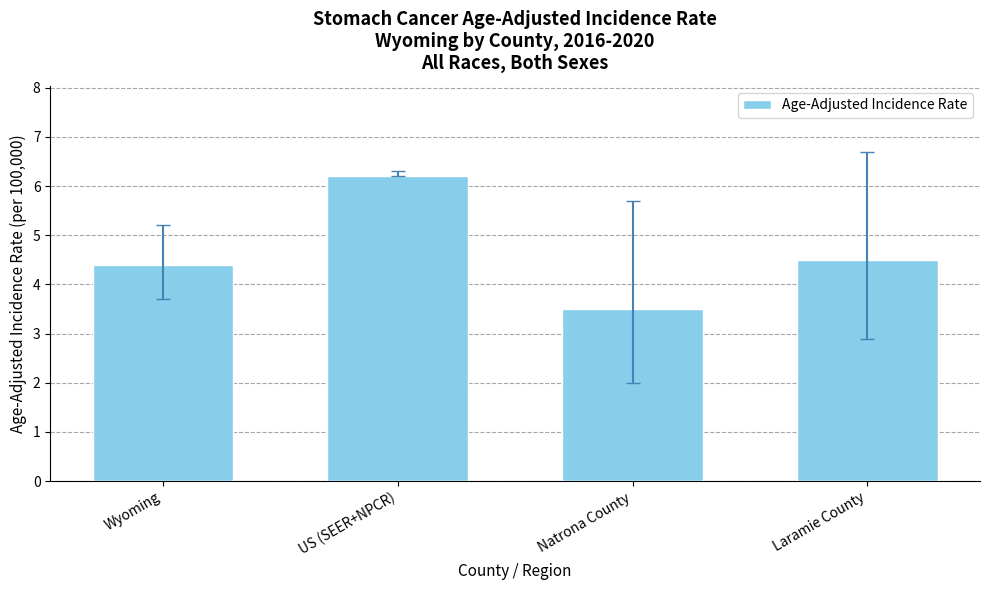

What is the label of the 3rd bar from the left?

Natrona County